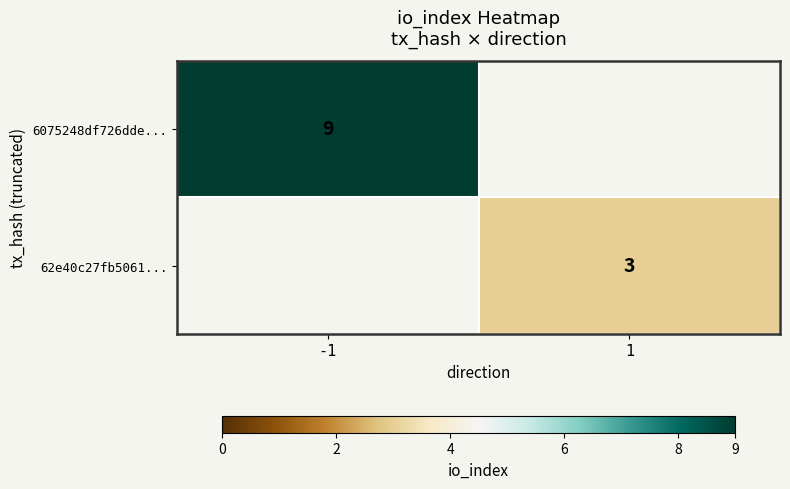

True or false: 62e40c27fb5061... has a value of 4 at 1.

False